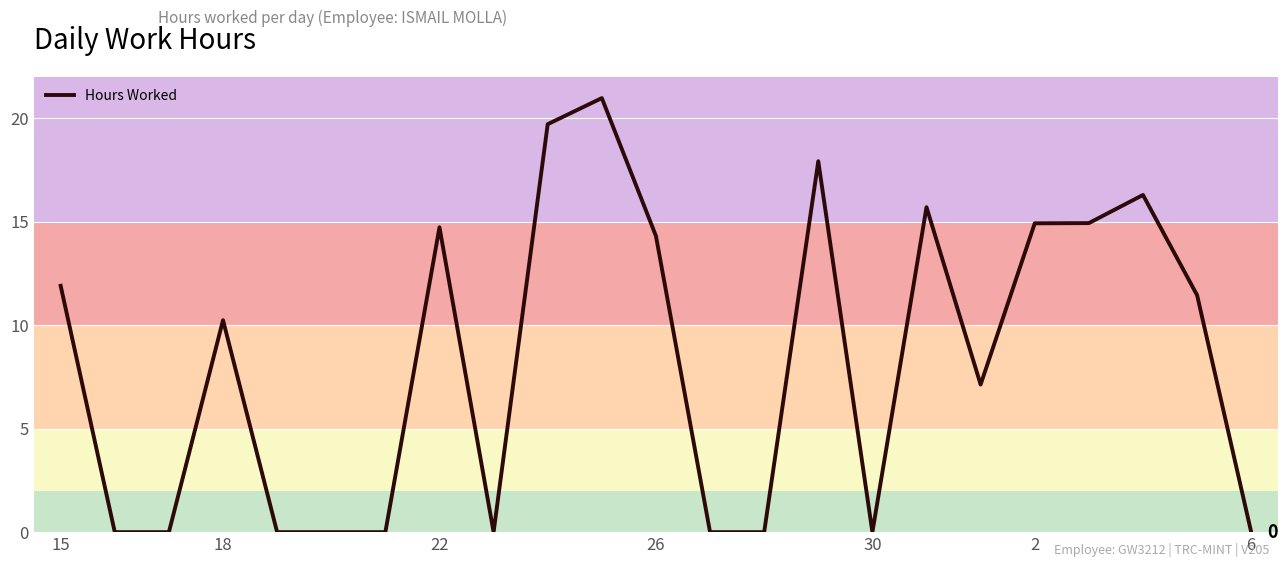

What is the difference between the maximum and minimum values?

21.0